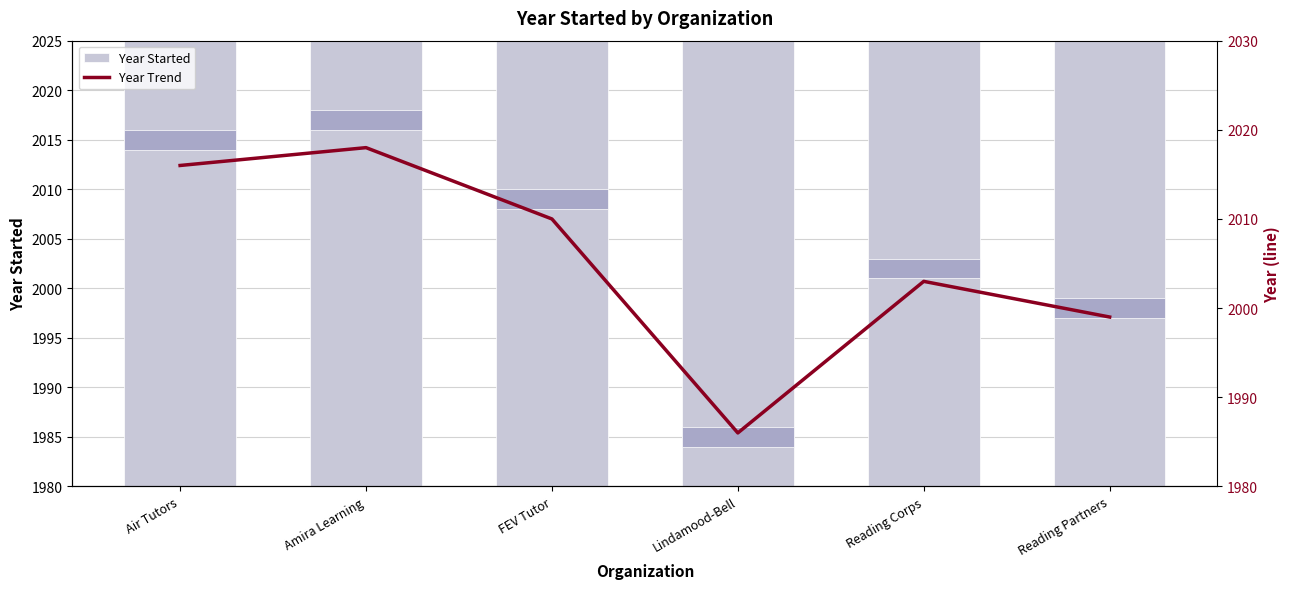

The value of Year Started at Air Tutors is 2733. True or false?

False